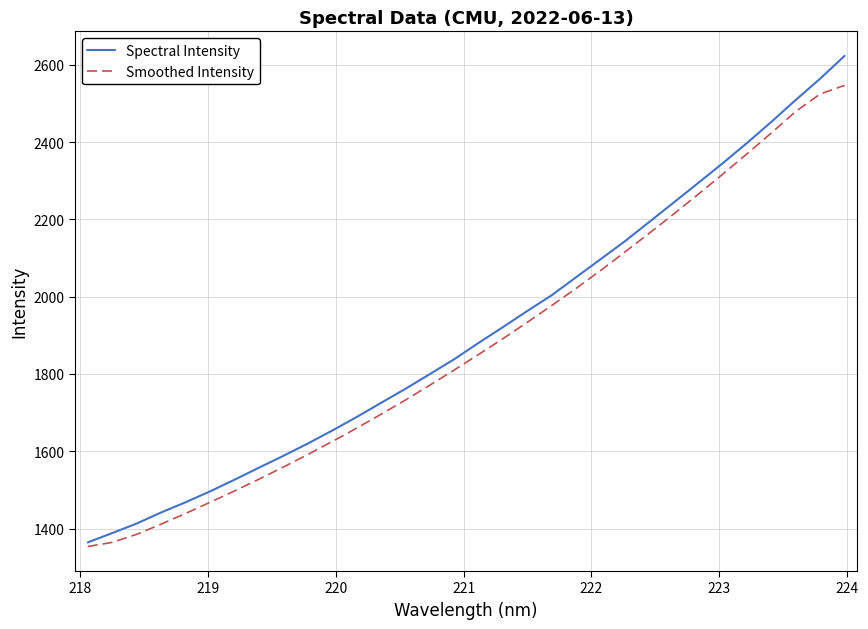

How many series are shown in this chart?

2